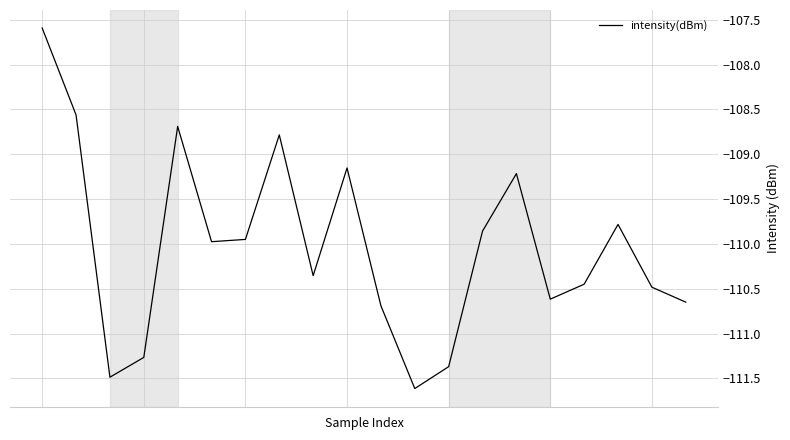

What is the greatest value displayed?

-107.6